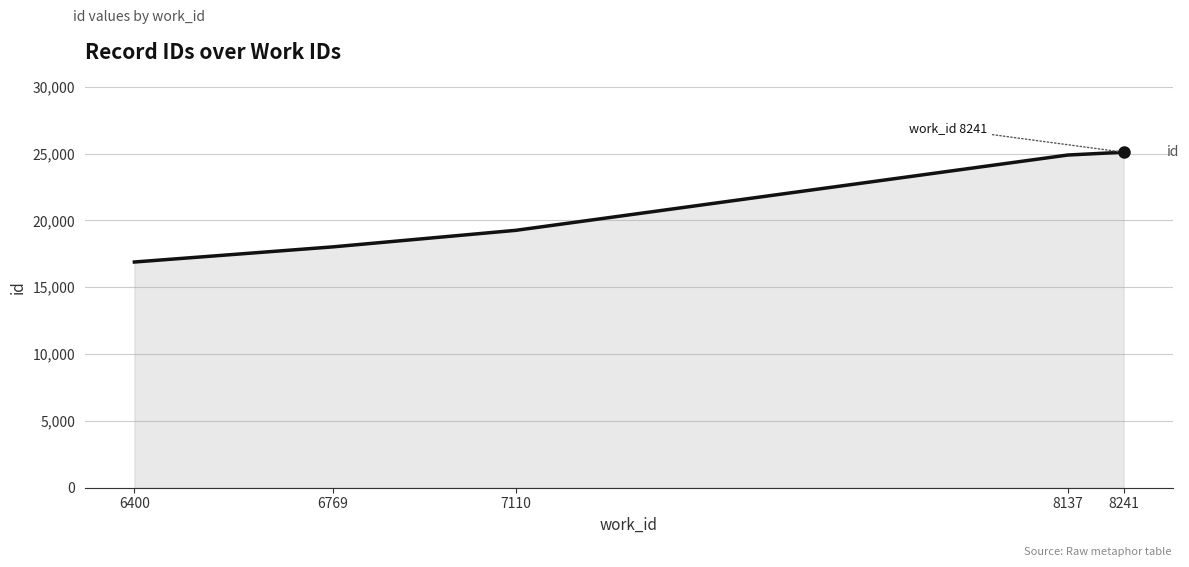

Where does the data first go above 19260?

8137